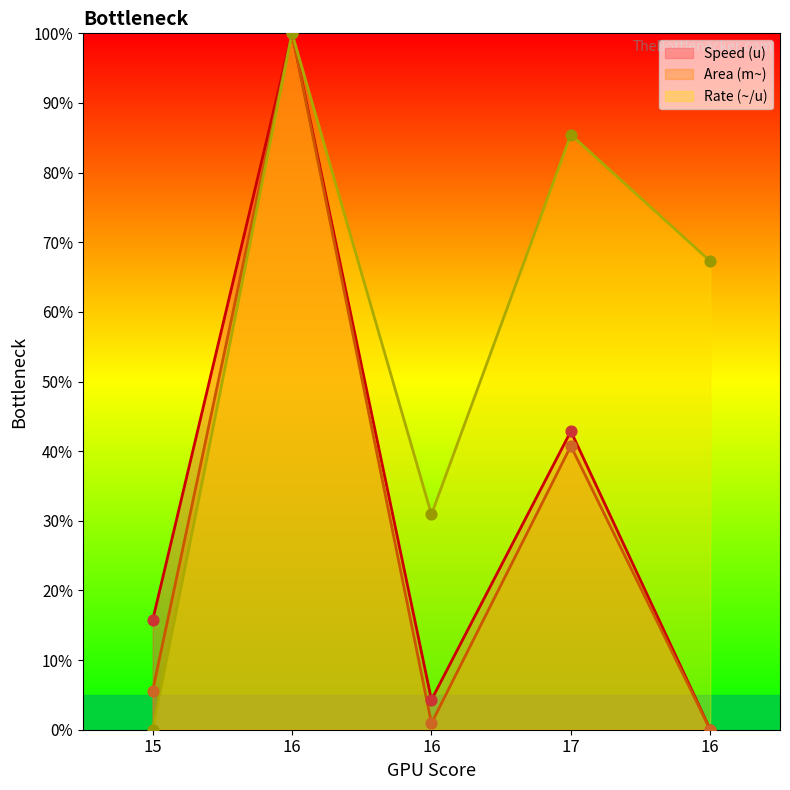

Which series has the widest spread of Y values?

Speed (u)